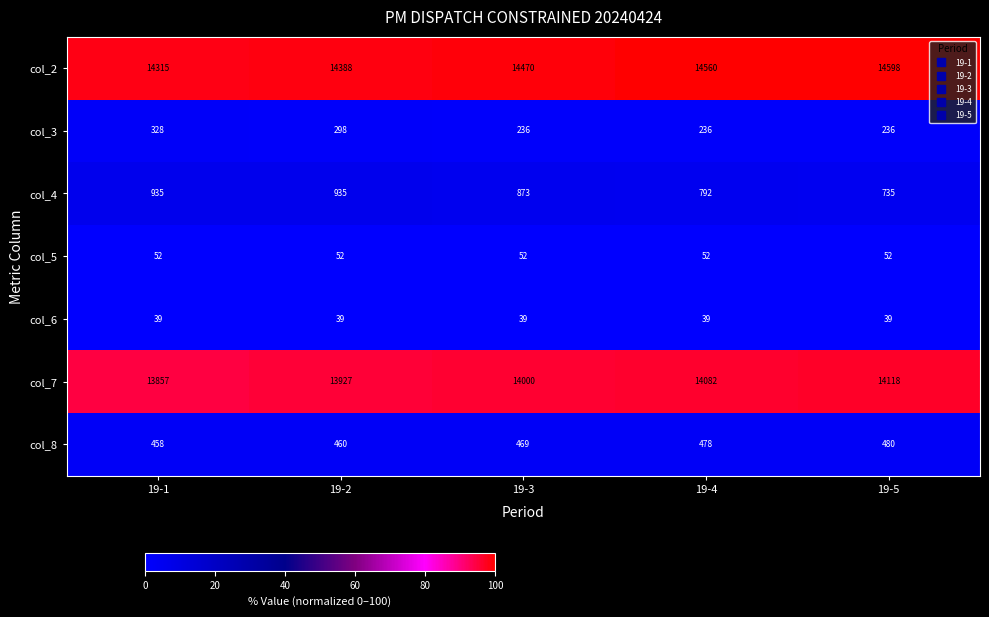

What is the total value across all series at 19-2?

30099